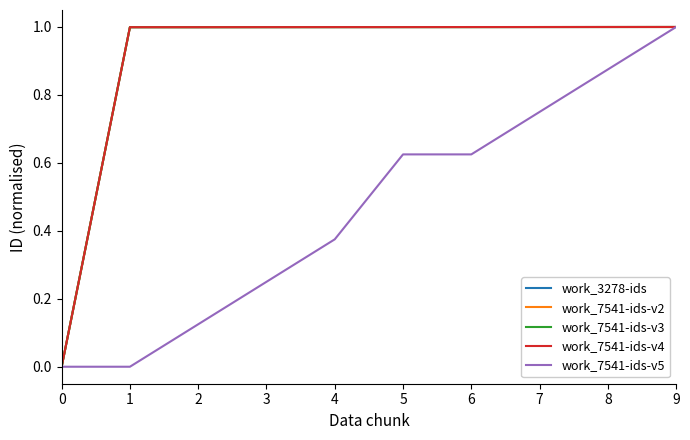

The work_7541-ids-v3 series shows 1.5 at 8. True or false?

False